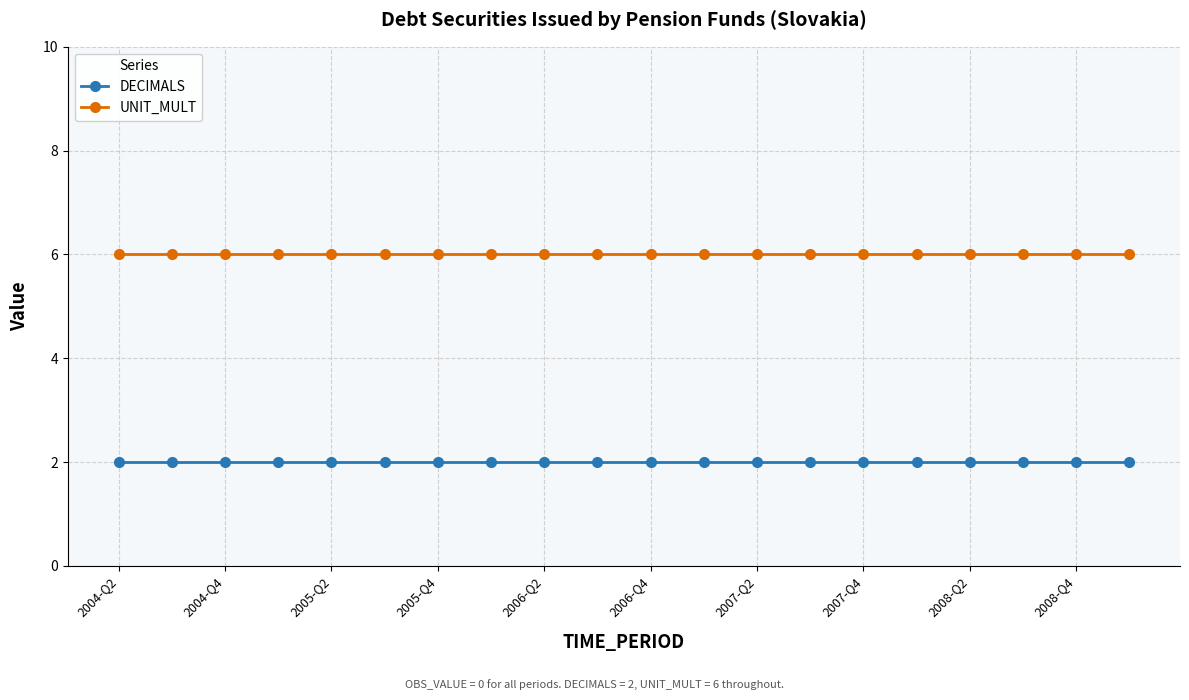

List the series in order of their peak value, highest first.

UNIT_MULT, DECIMALS